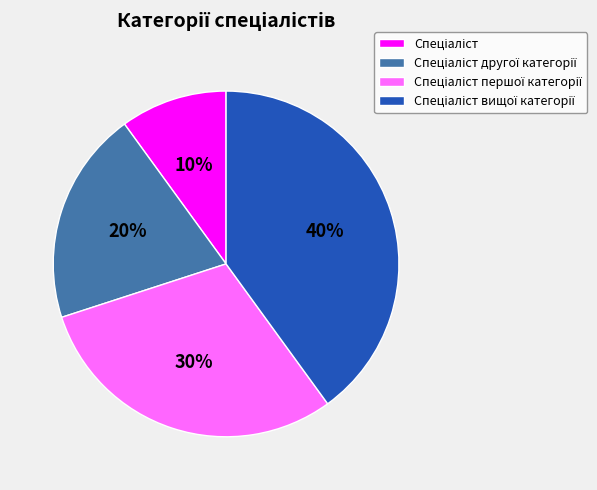

To the nearest percent, what is the difference between the largest and smallest slice percentages?

30%